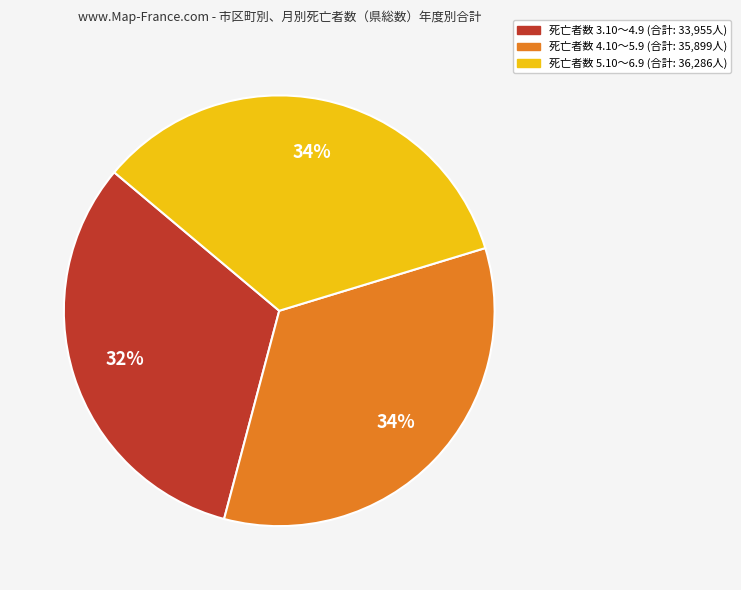

Is there a majority slice in this chart?

No